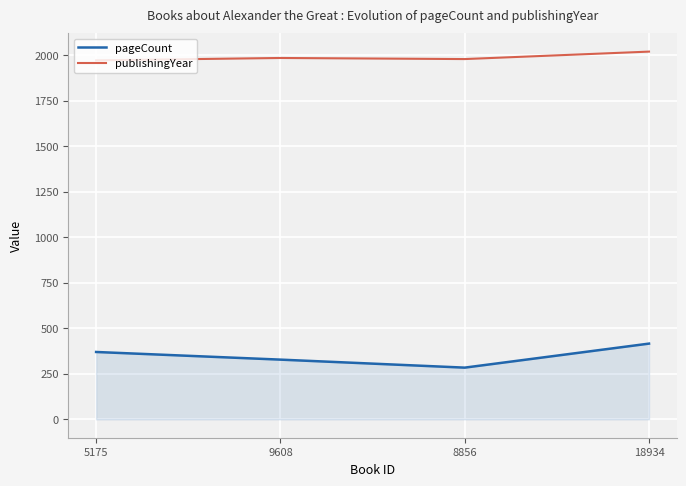

In publishingYear, how many points are higher than both neighbors (excluding endpoints)?

1